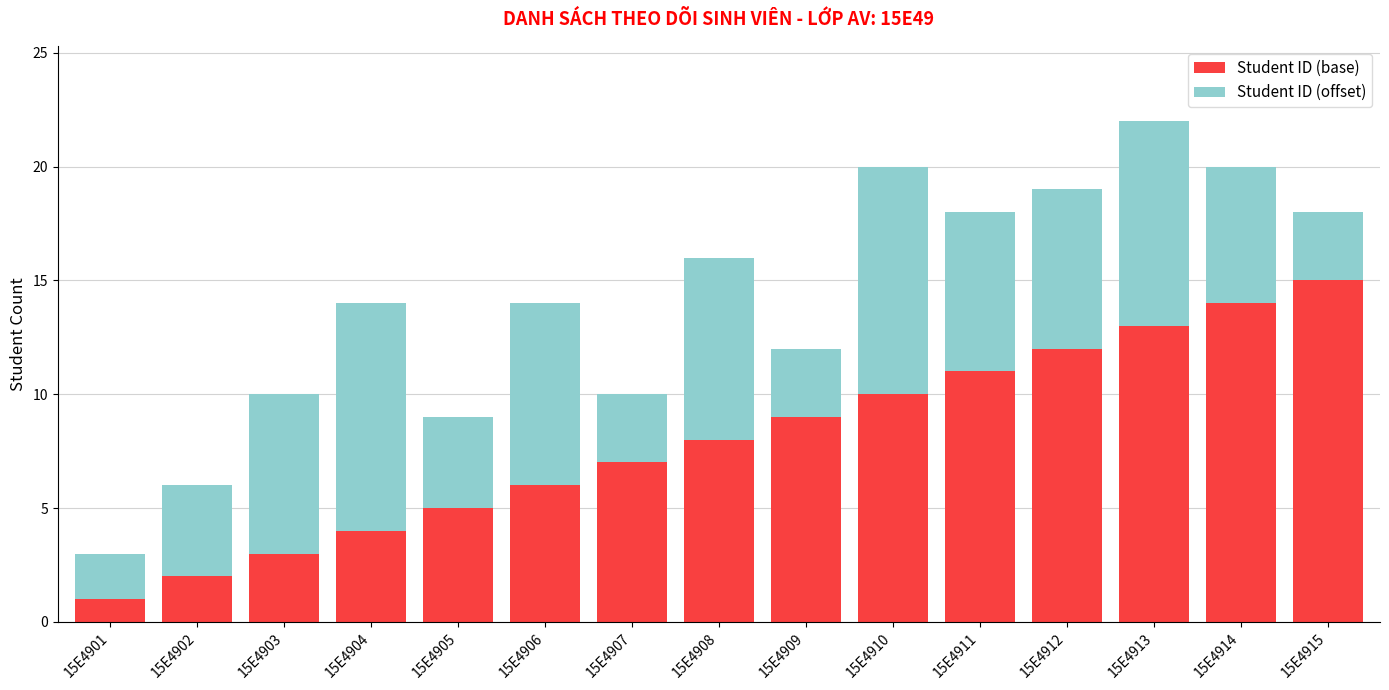

At which label does Student ID (base) reach its peak?

15E4915